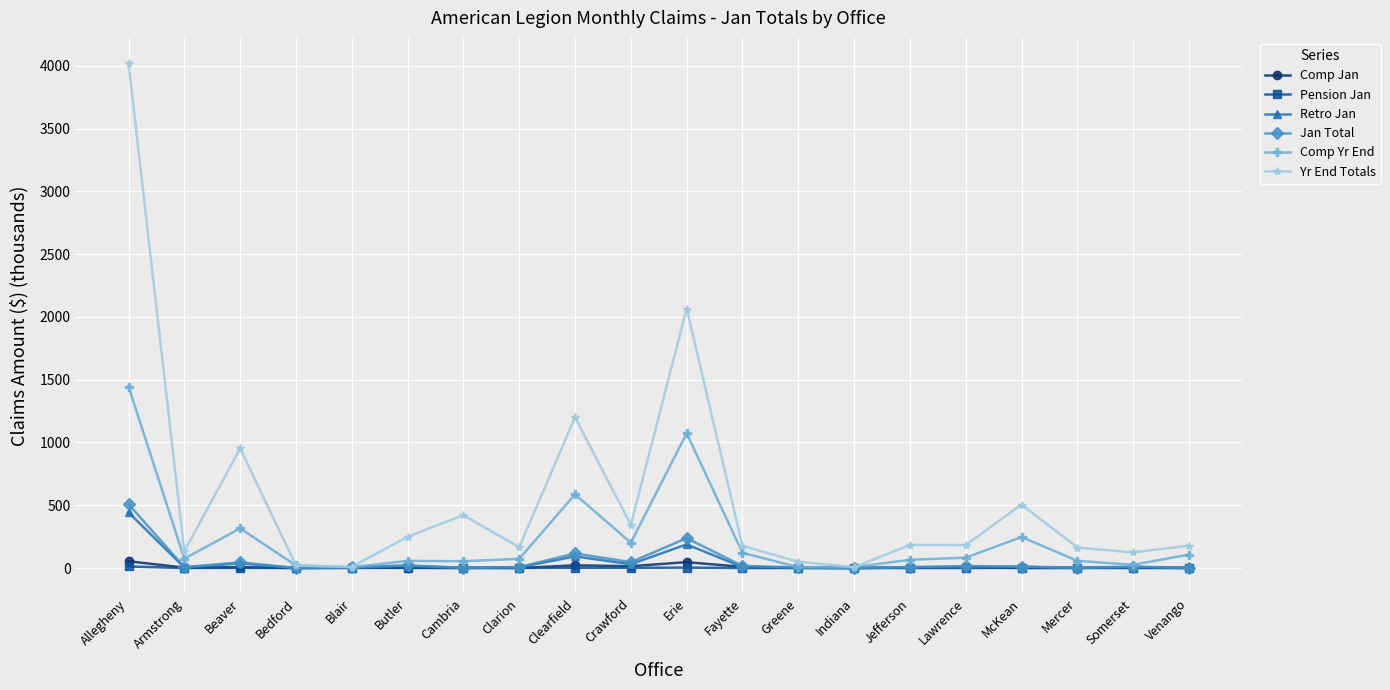

Between Clearfield and Venango, which series saw the biggest shift?

Yr End Totals